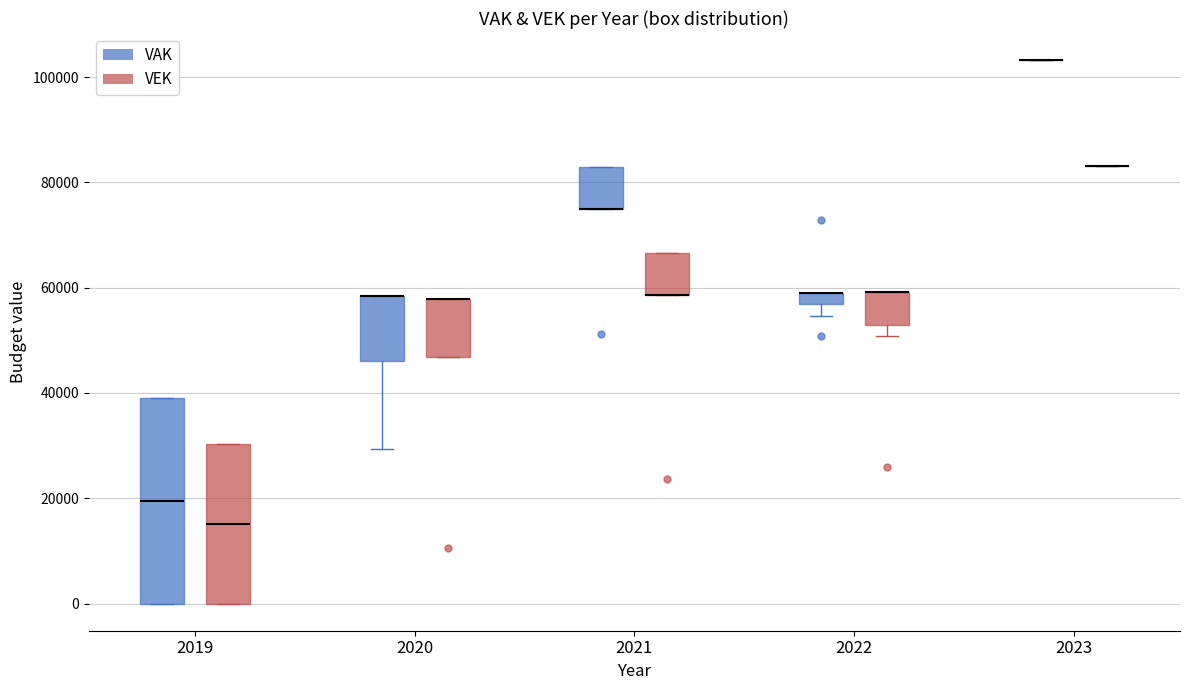

Comparing the boxes themselves (not the whiskers), which one is the tallest?

2019 (VAK)